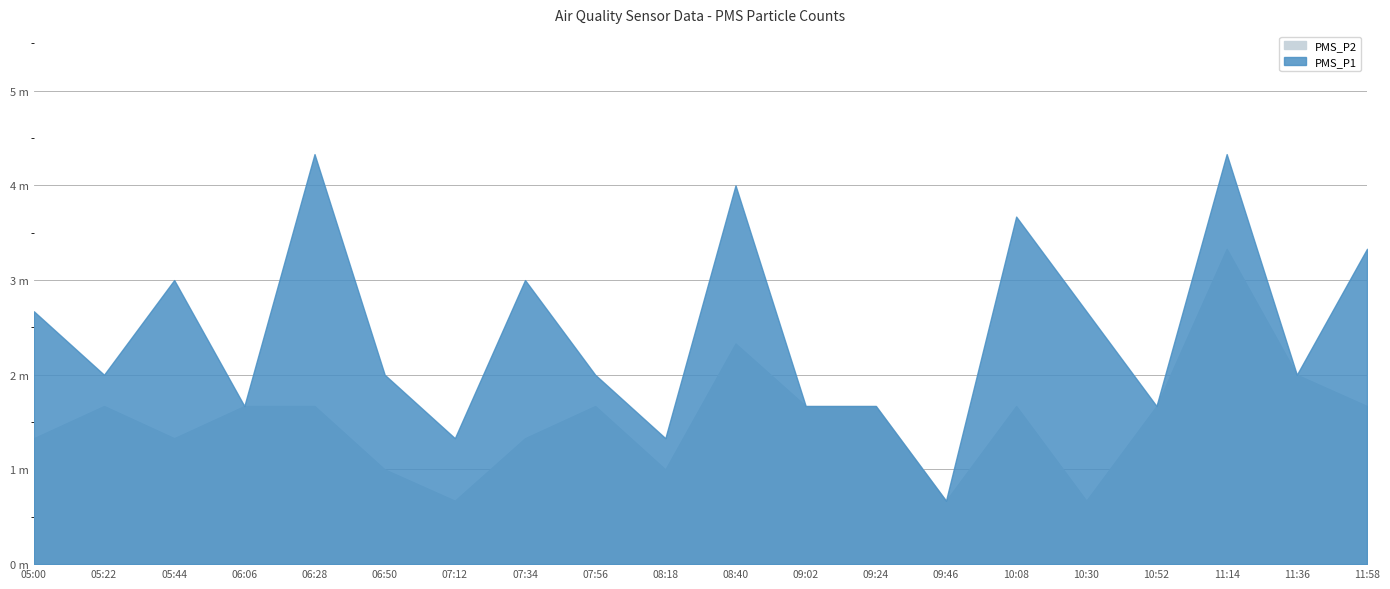

True or false: PMS_P1 and PMS_P2 intersect in this chart.

False